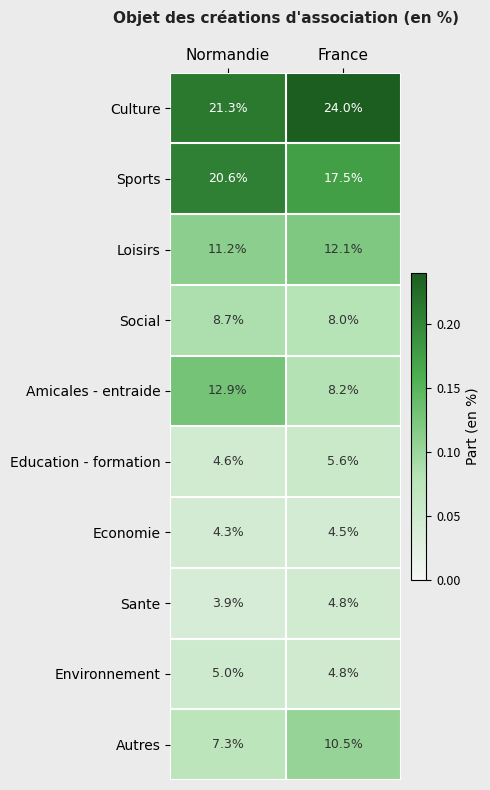

Reading left to right, what are all the values shown in this chart?

Culture: Normandie=21.3	France=24.0
Sports: Normandie=20.6	France=17.5
Loisirs: Normandie=11.2	France=12.1
Social: Normandie=8.7	France=8.0
Amicales - entraide: Normandie=12.9	France=8.2
Education - formation: Normandie=4.6	France=5.6
Economie: Normandie=4.3	France=4.5
Sante: Normandie=3.9	France=4.8
Environnement: Normandie=5.0	France=4.8
Autres: Normandie=7.3	France=10.5